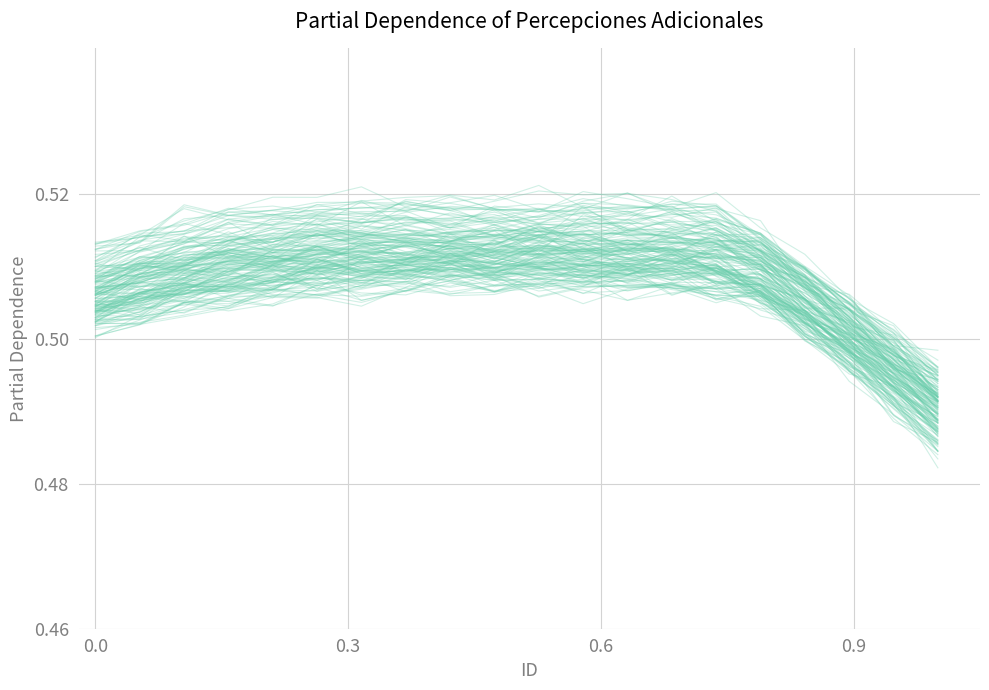

Is it true that Monto neto equals 0.9 at 7?

False